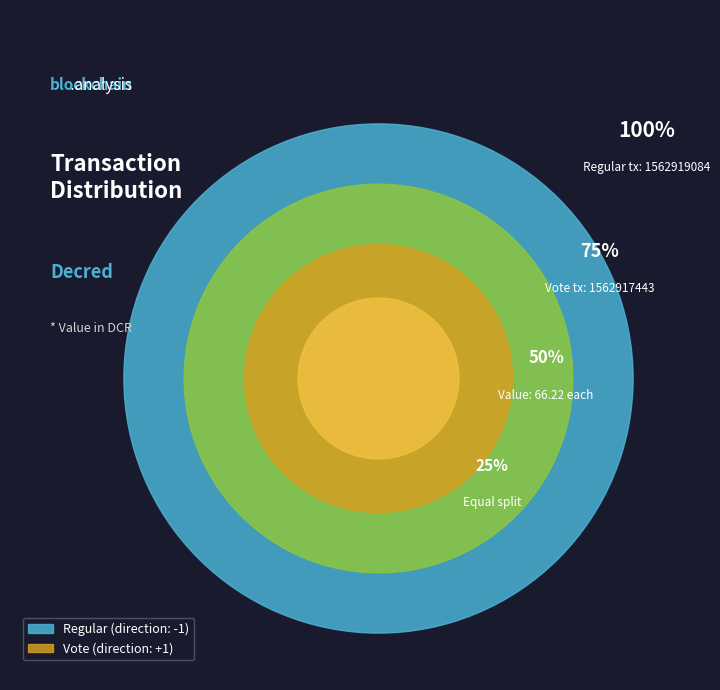

Between Vote and Regular, which is larger?

Regular